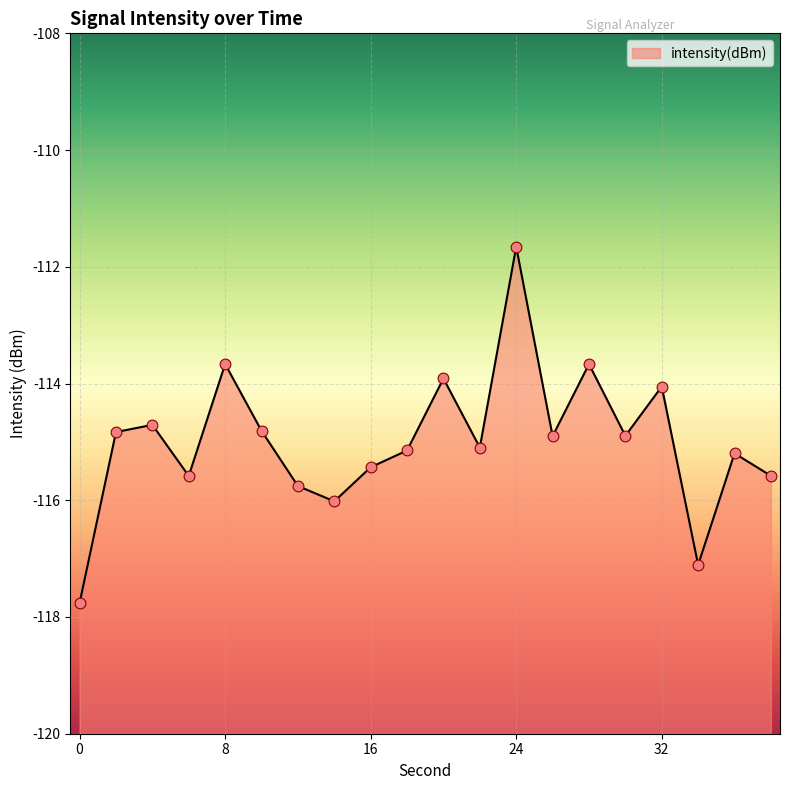

What is the change in value from 6 to 28?

+1.9